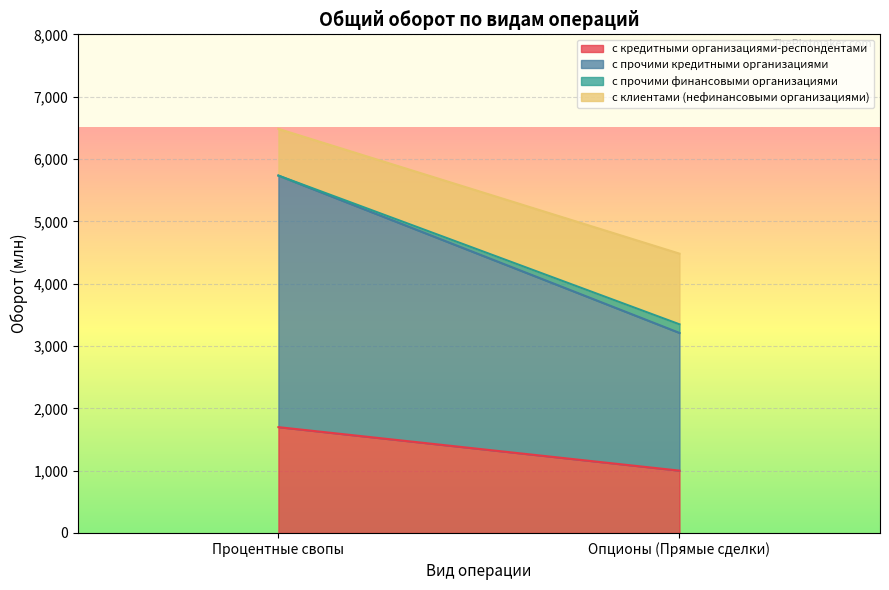

Reading left to right, what are the values for с кредитными организациями-респондентами?

Процентные свопы=1697.8	Опционы (Прямые сделки)=1000.2